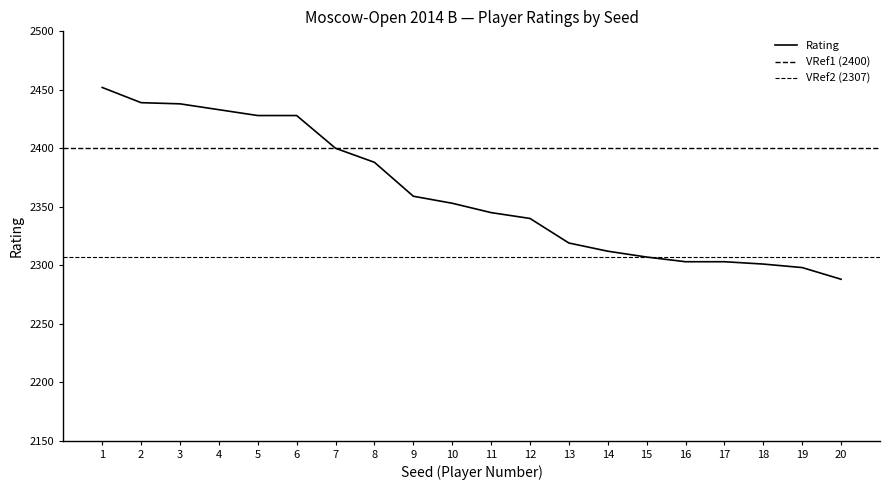

Approximately how many times larger is the value at 1 compared to 5?

1.0